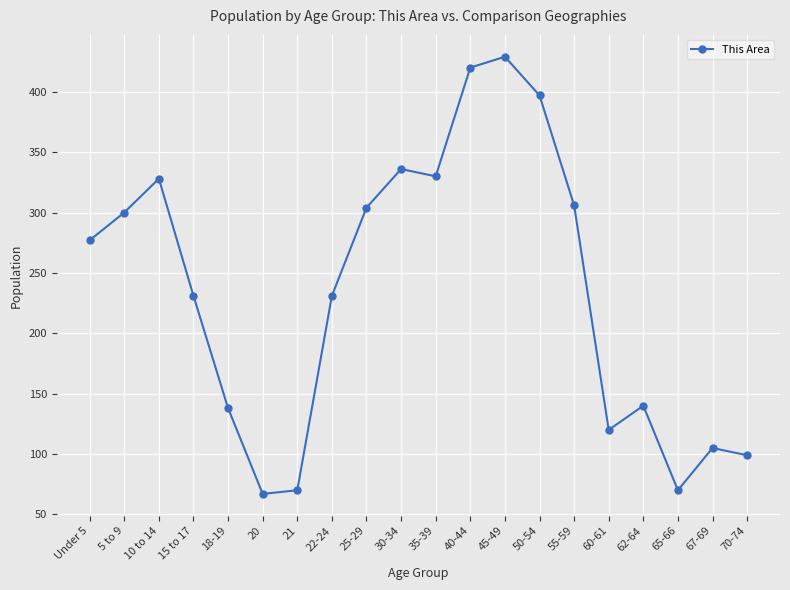

Reading left to right, transcribe all the data shown in this chart.

Under 5=277	5 to 9=300	10 to 14=328	15 to 17=231	18-19=138	20=67	21=70	22-24=231	25-29=304	30-34=336	35-39=330	40-44=420	45-49=429	50-54=397	55-59=306	60-61=120	62-64=140	65-66=70	67-69=105	70-74=99